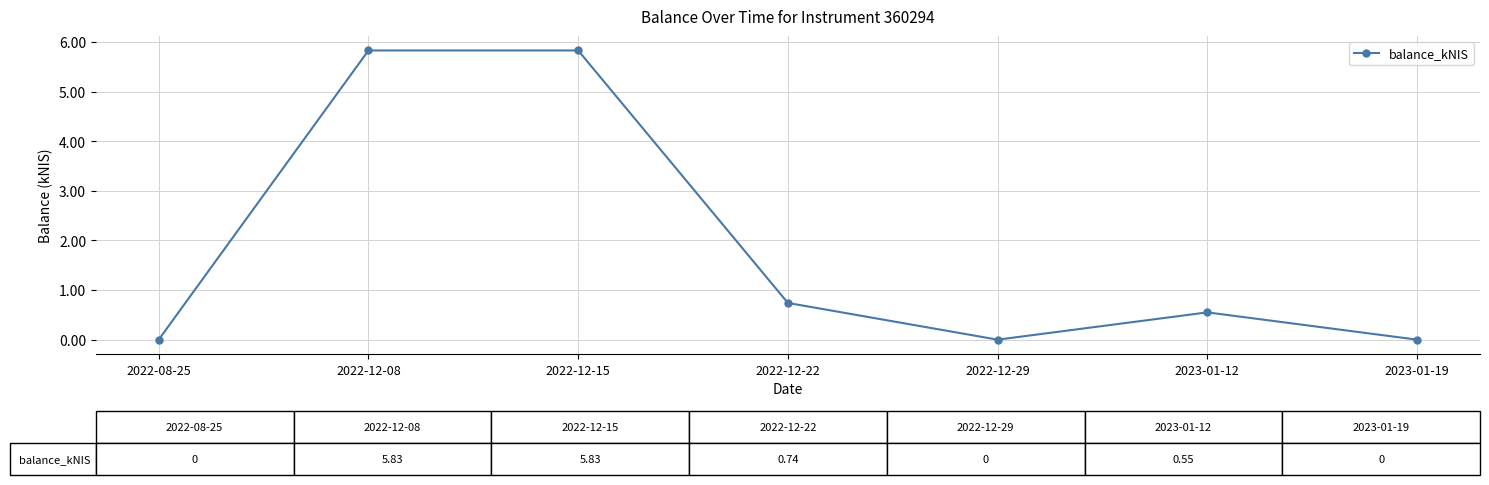

What position from the left is 2022-08-25?

1